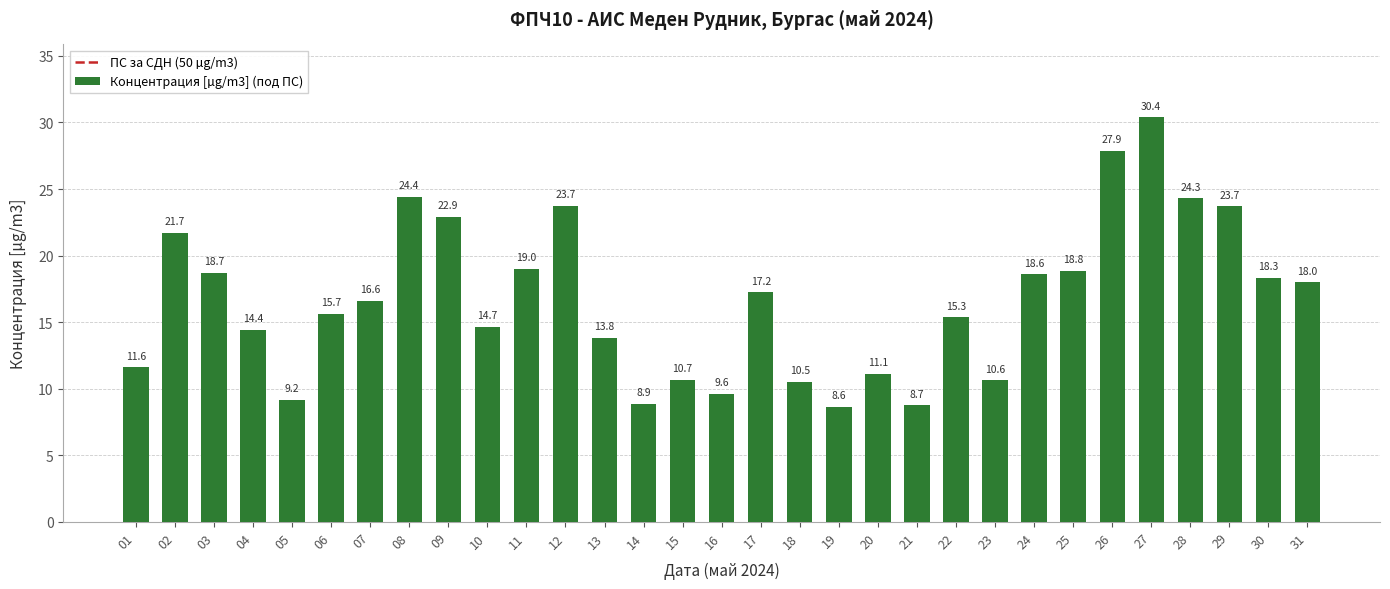

Read the value at 08.

24.4